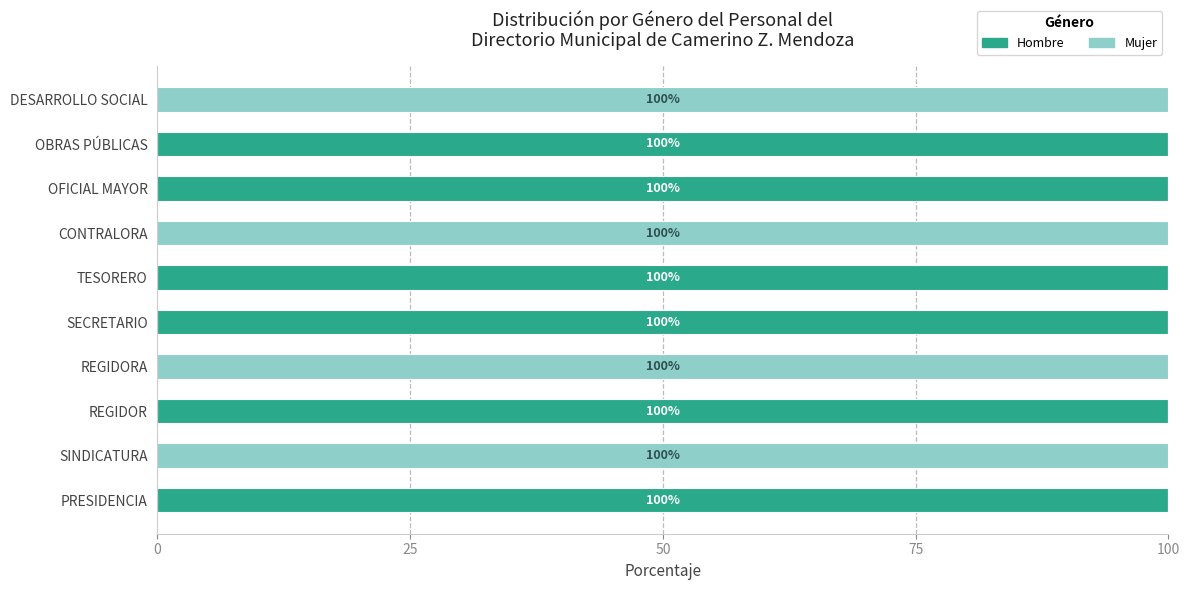

What is the maximum value for Hombre?

100